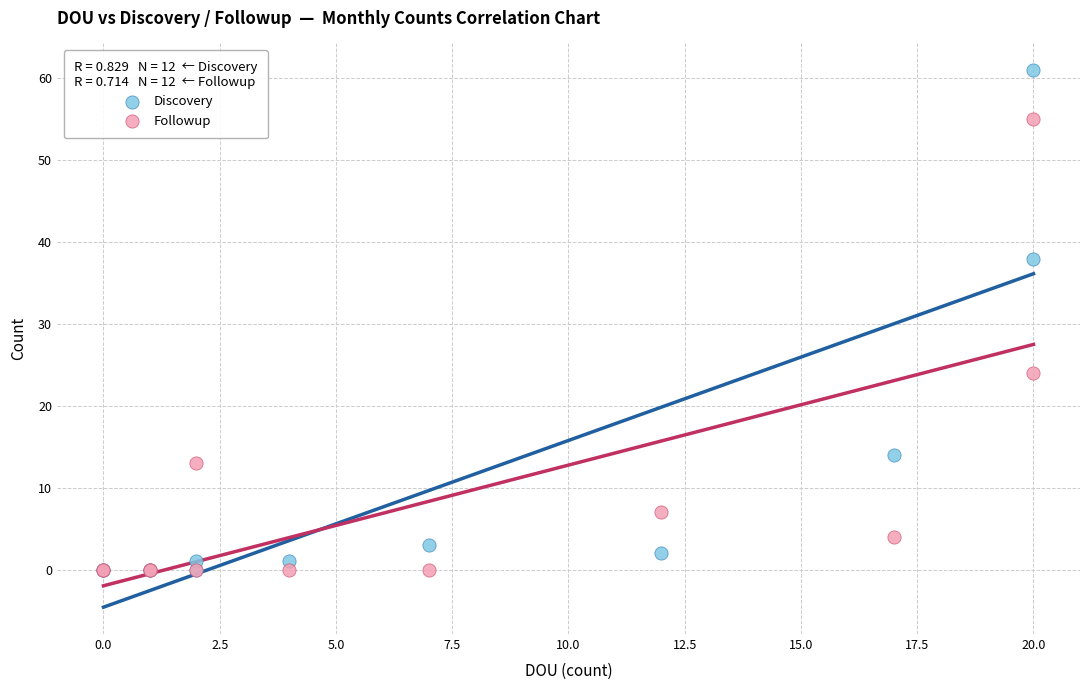

What are all the series names shown in the legend?

Discovery, Followup